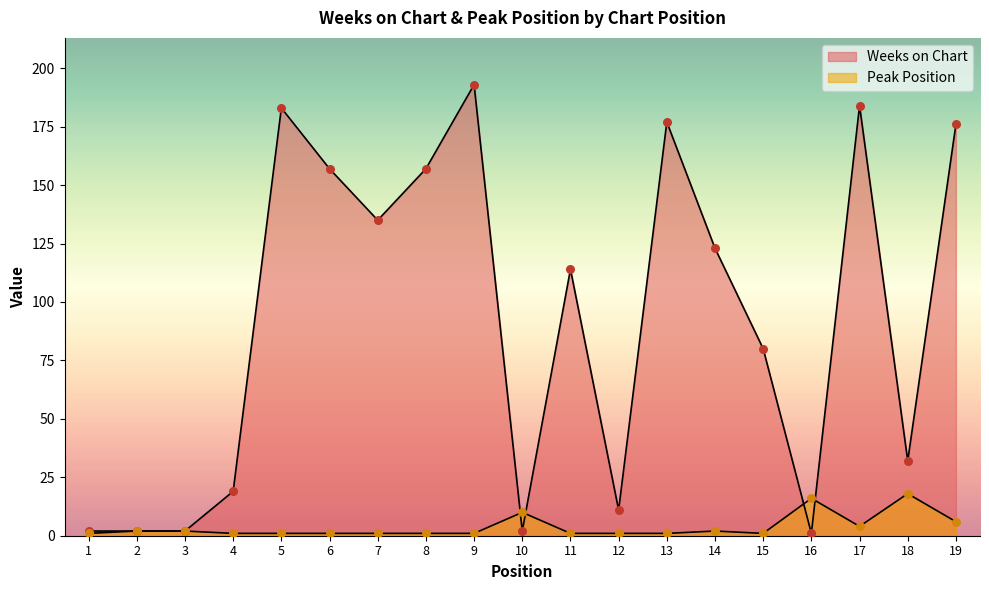

Which series reaches the minimum Y coordinate?

Weeks on Chart